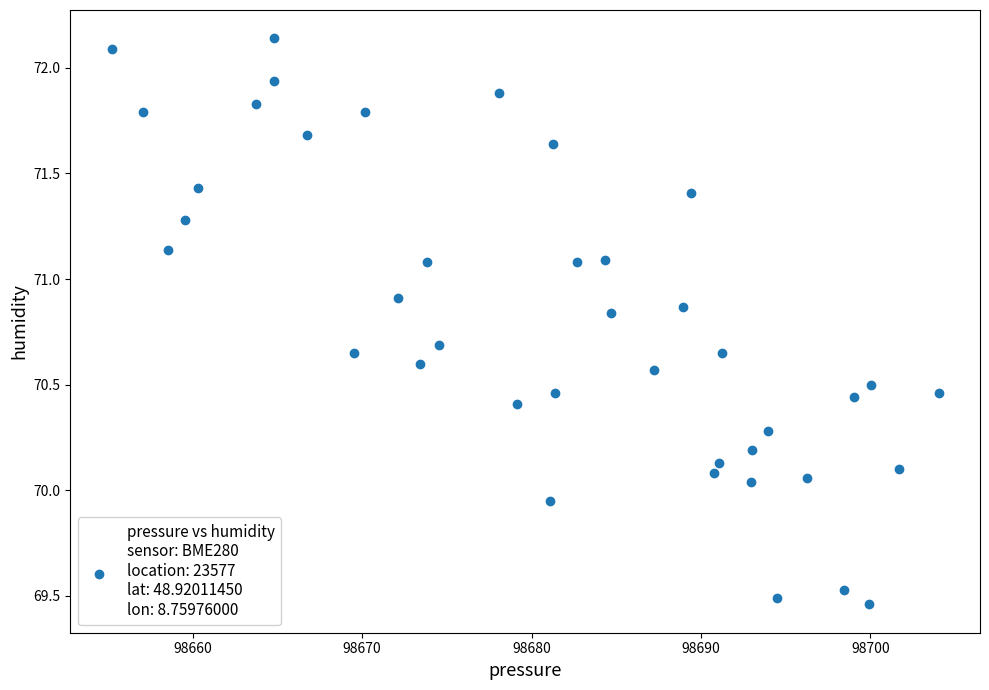

What is the range of X values (max minus min)?

48.8